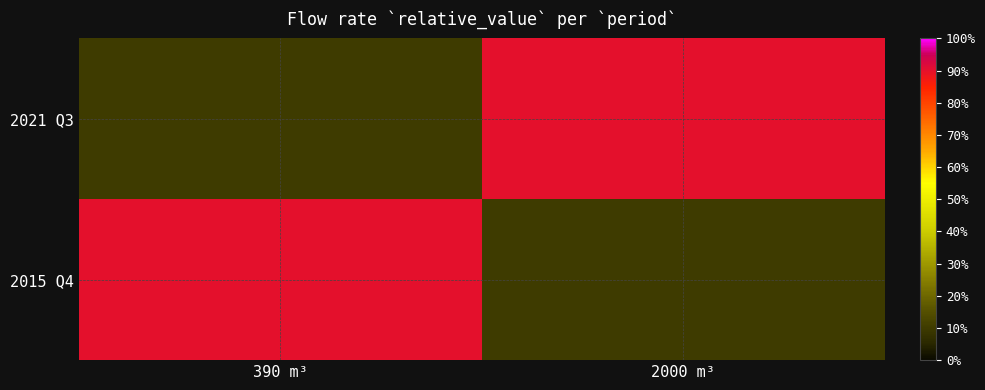

At which category is the sum across all series the highest?

390 m³